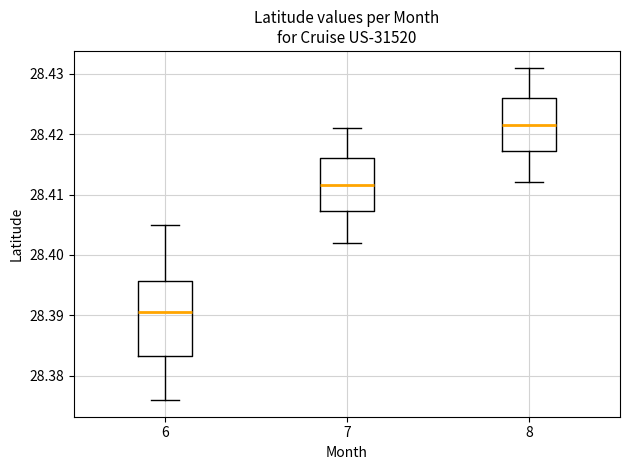

Reading left to right, read every box against the y-axis: the position of its median line, the range the box covers, and the ends of its whiskers. The values are not printed on the chart, so give them approximately, as read against the axis.

6: median 28.391, box 28.383 to 28.396, whiskers 28.376 to 28.405
7: median 28.412, box 28.407 to 28.416, whiskers 28.402 to 28.421
8: median 28.422, box 28.417 to 28.426, whiskers 28.412 to 28.431